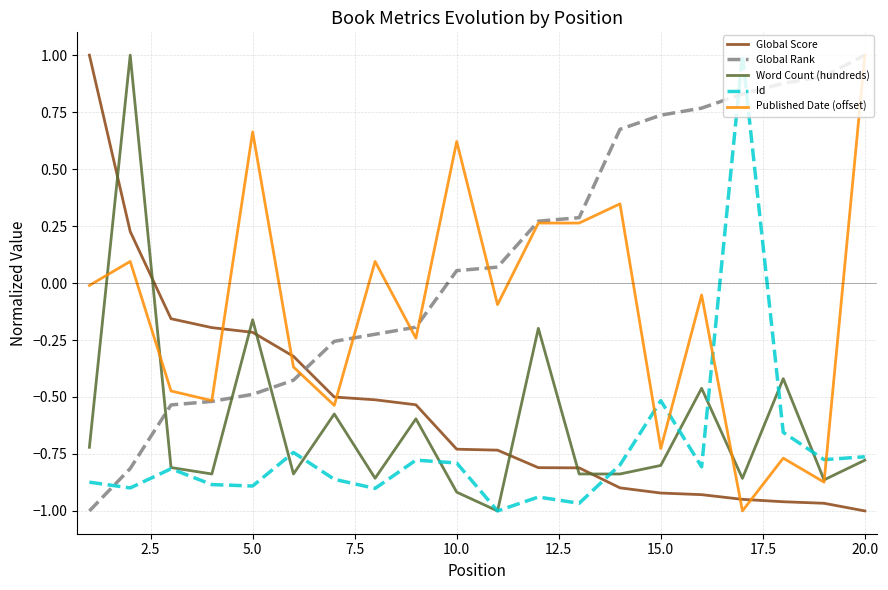

Which series has the largest total across all categories?

Global Rank